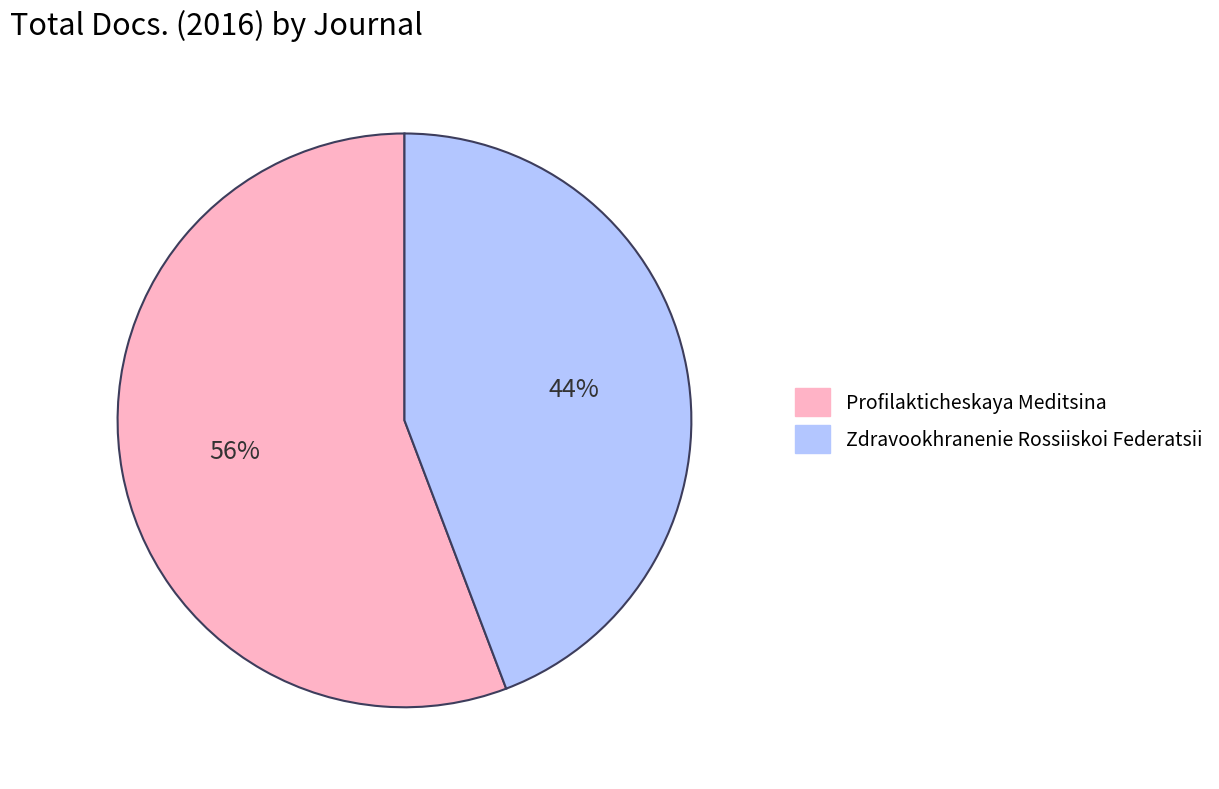

How many slices are in this pie chart?

2